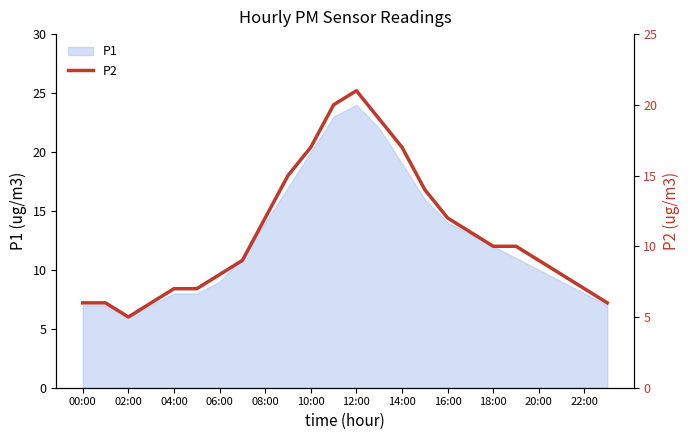

Is it true that P1 equals 28 at 14:00?

False